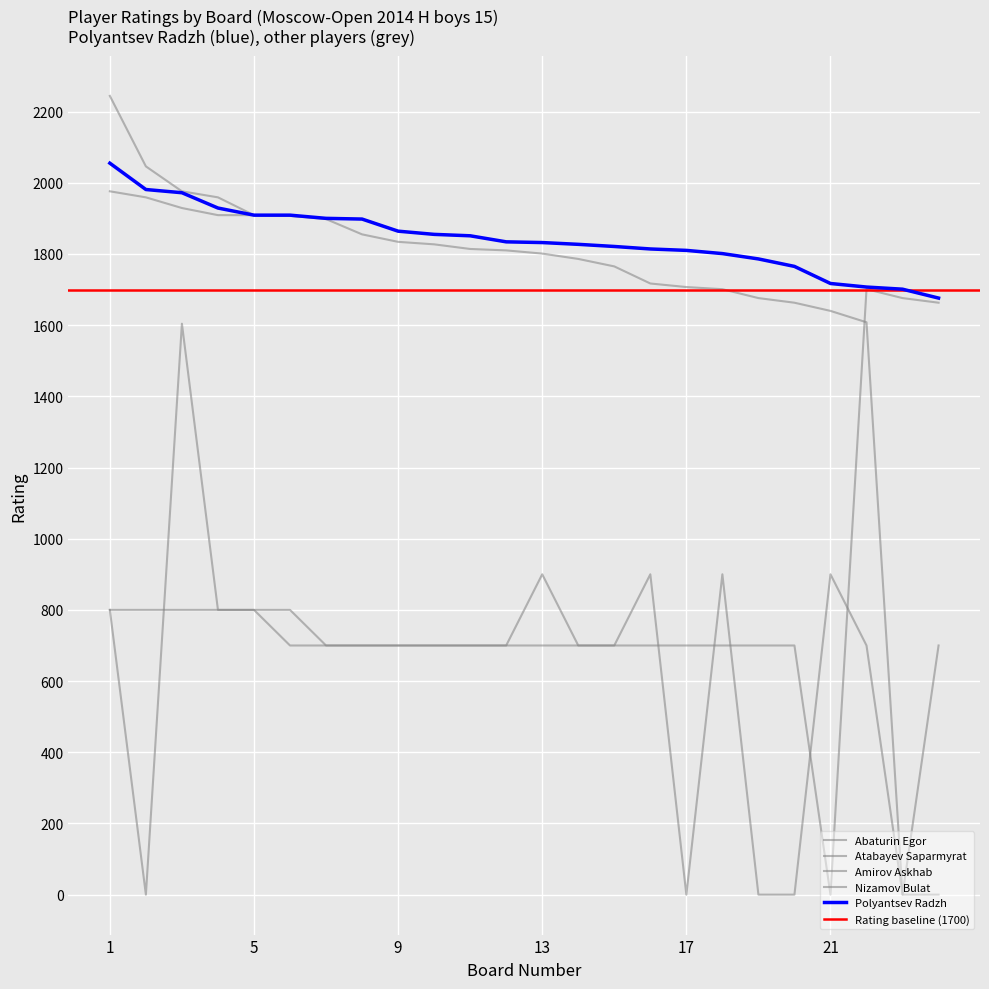

At which label does Polyantsev Radzh reach its peak?

1